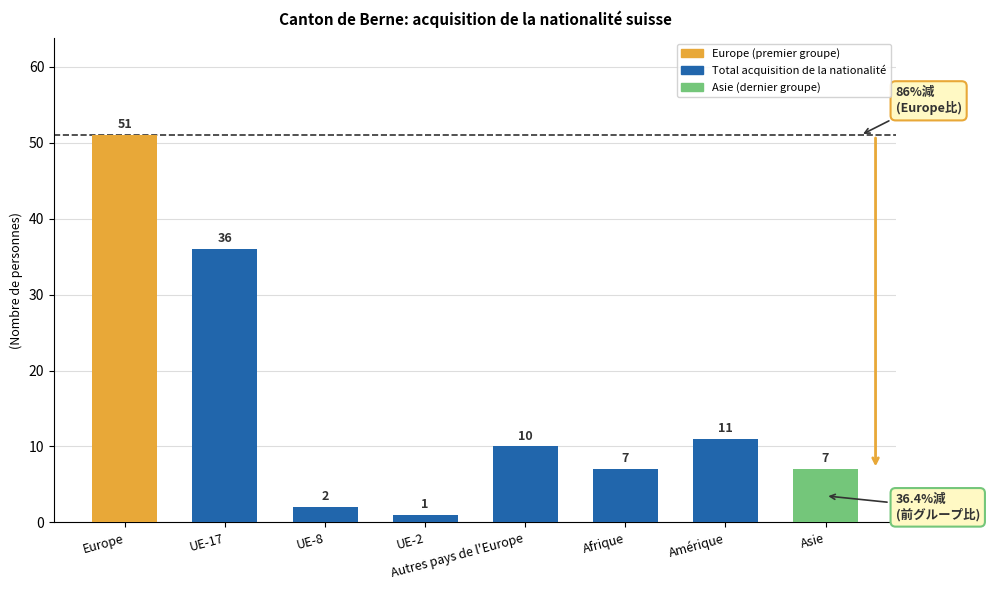

Which category has the highest value across all series?

Europe